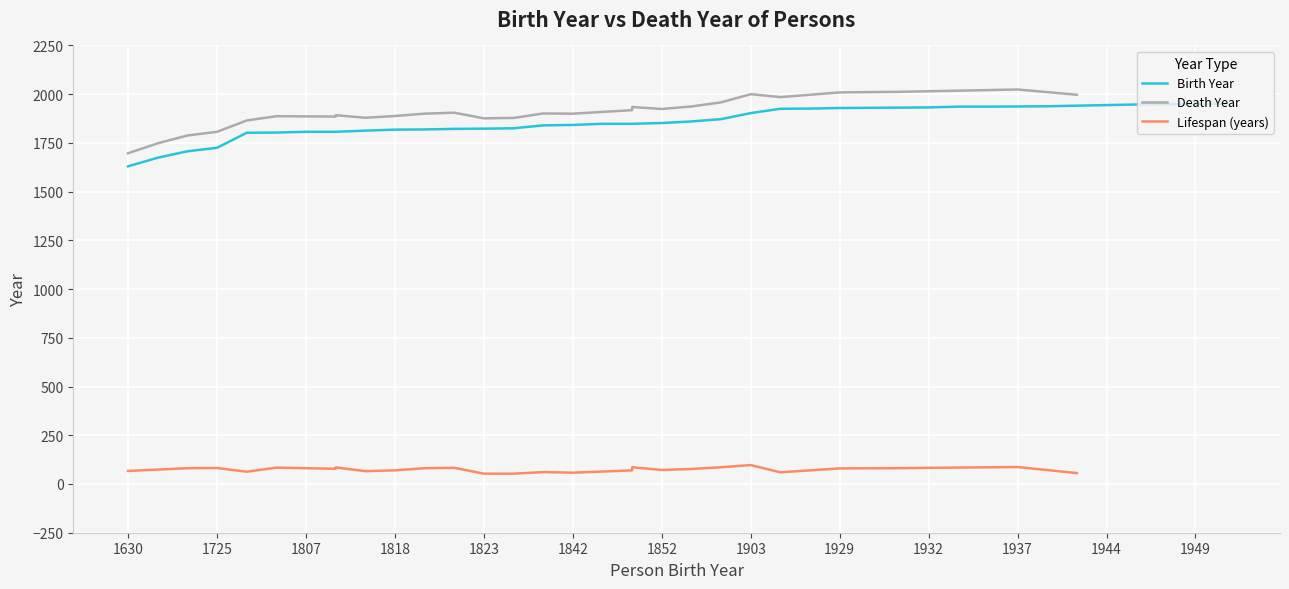

After their last crossing, which series has the higher values: Death Year or Birth Year?

Death Year